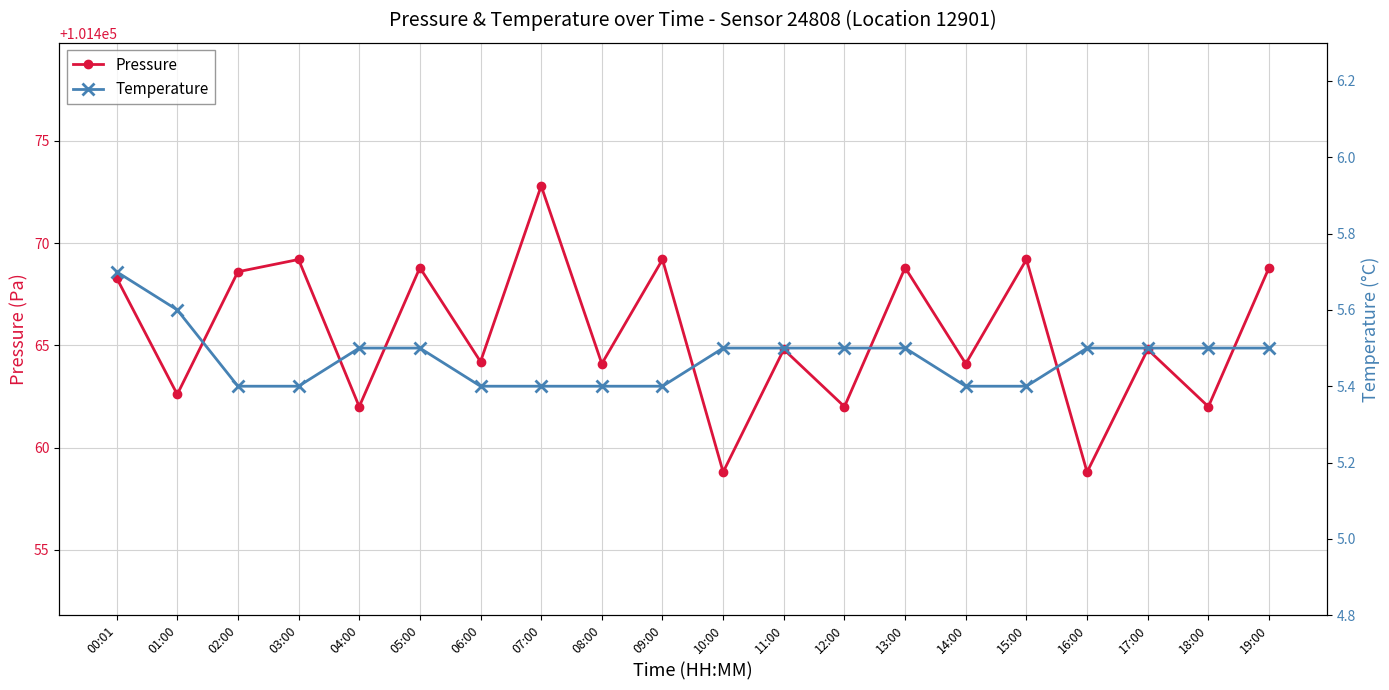

What are all the series names shown in the legend?

Pressure, Temperature